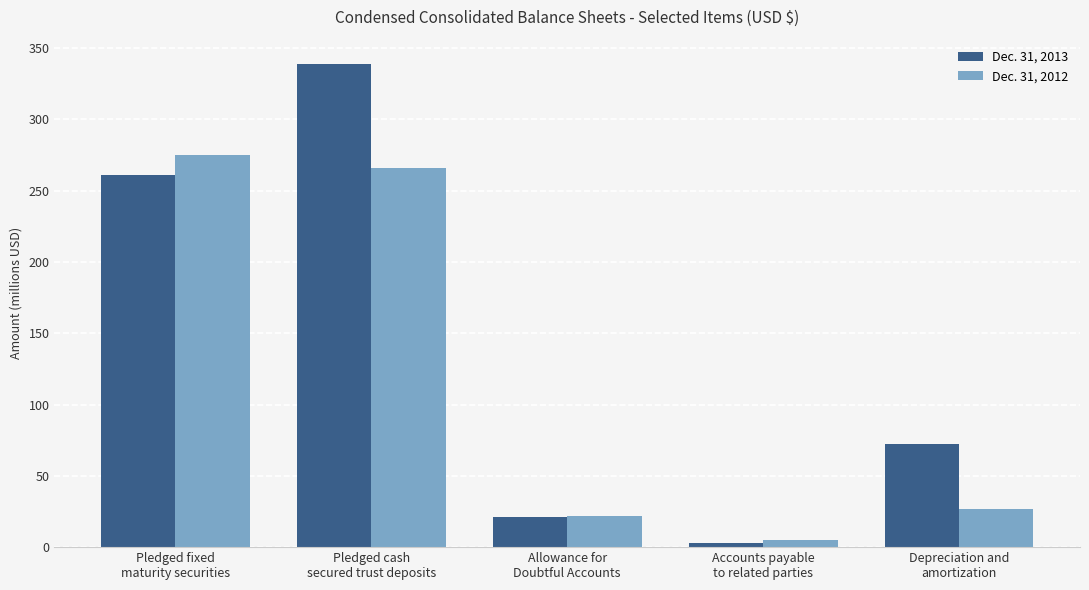

At which category is the sum across all series the highest?

Pledged cash
secured trust deposits